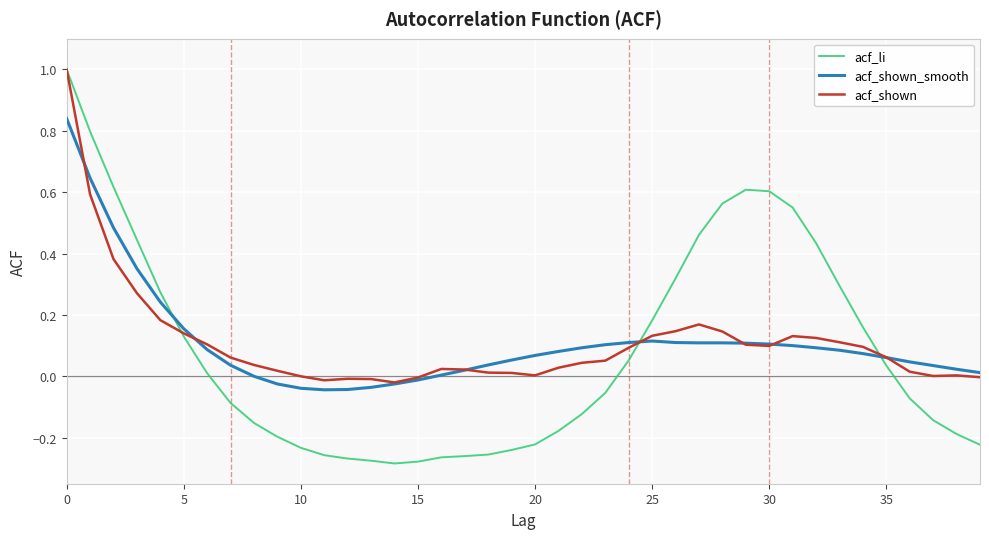

Which series has the widest spread of values?

acf_li